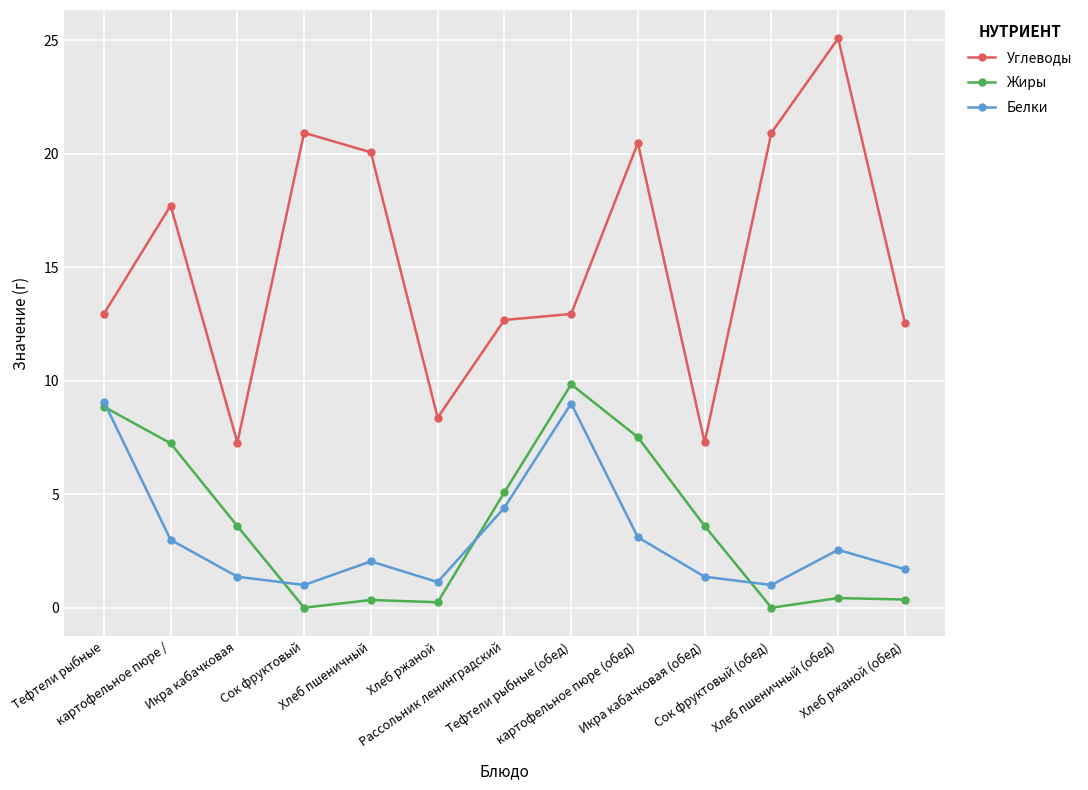

What is the average value of the Жиры series?

3.6